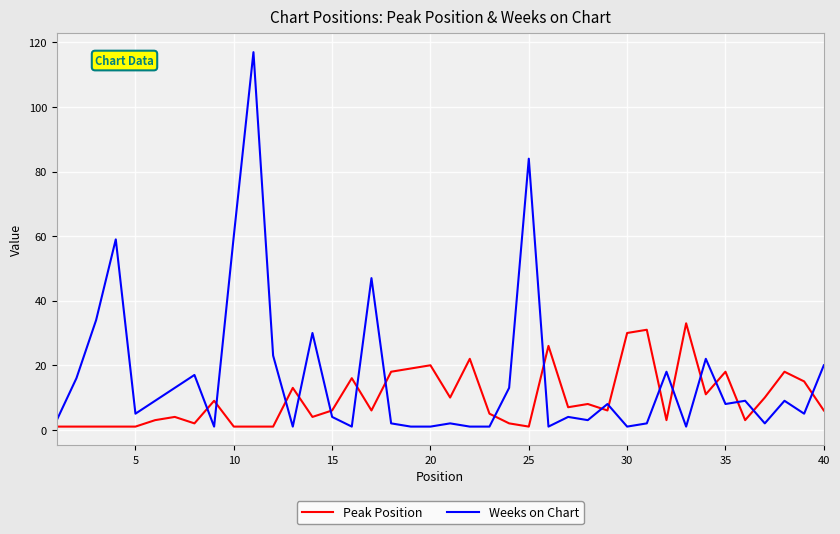

Rank the series by their average value, from lowest to highest.

Peak Position, Weeks on Chart